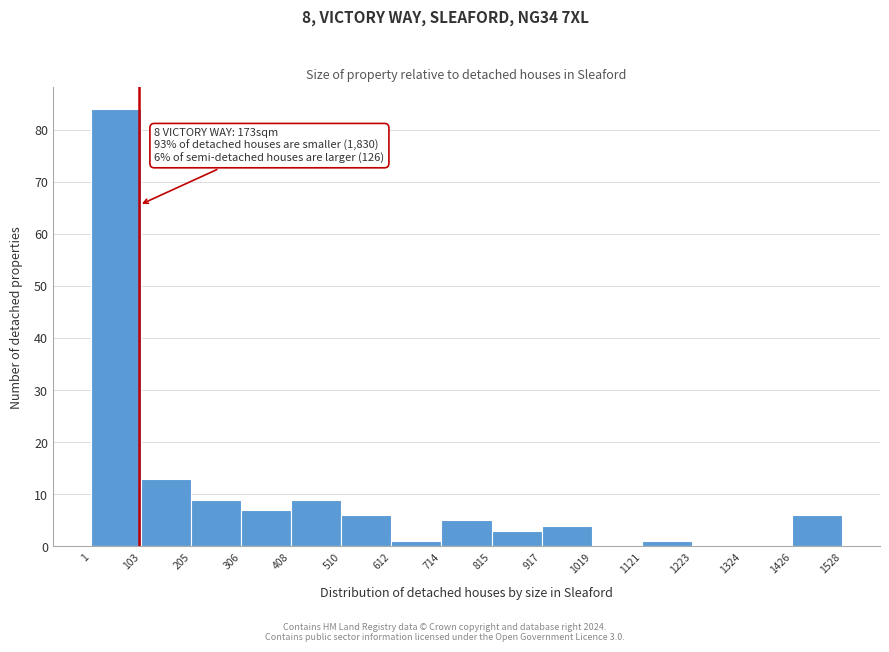

Which range on the x-axis has the tallest bar?

1 to 103